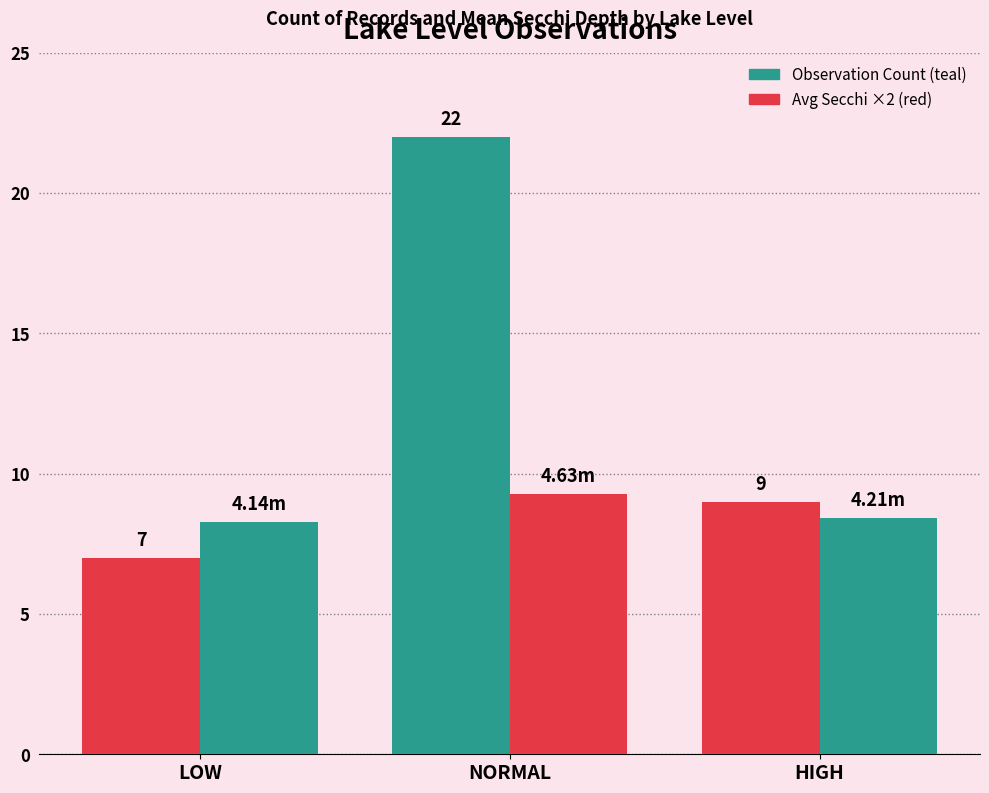

True or false: Observation Count has a value of 10.9 at LOW.

False